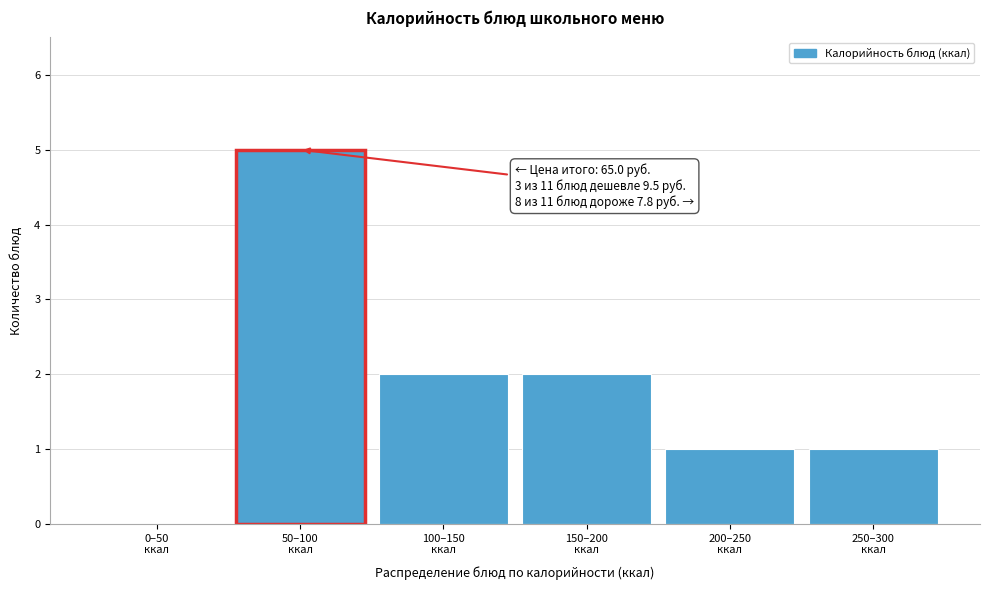

What is the maximum value shown in the chart?

5